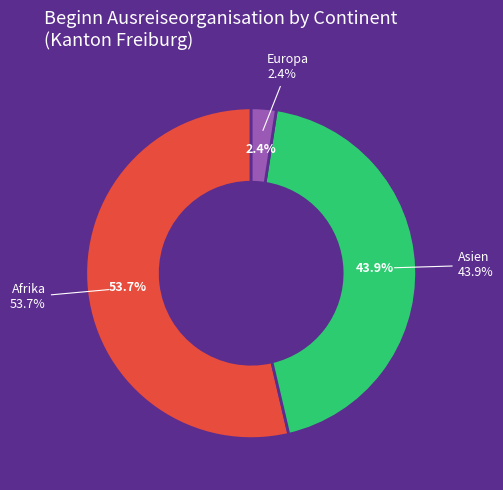

Does any single category account for the majority?

Yes